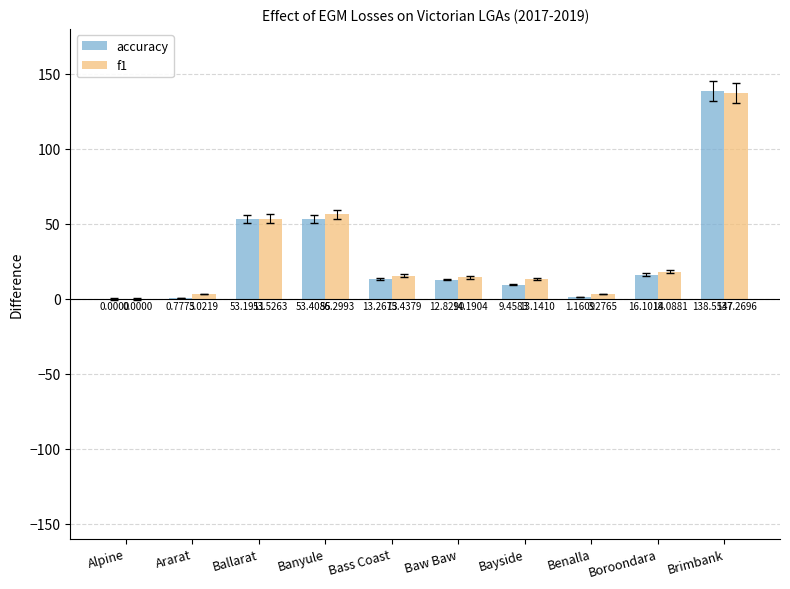

What is the maximum value shown in the chart?

138.6